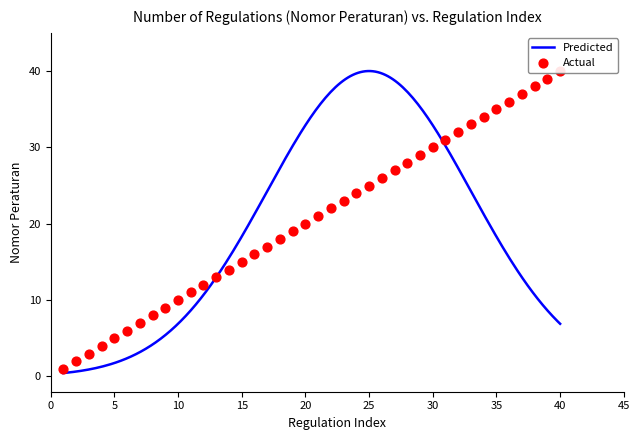

What is the ratio of the value at 31 to the value at 35?

0.9